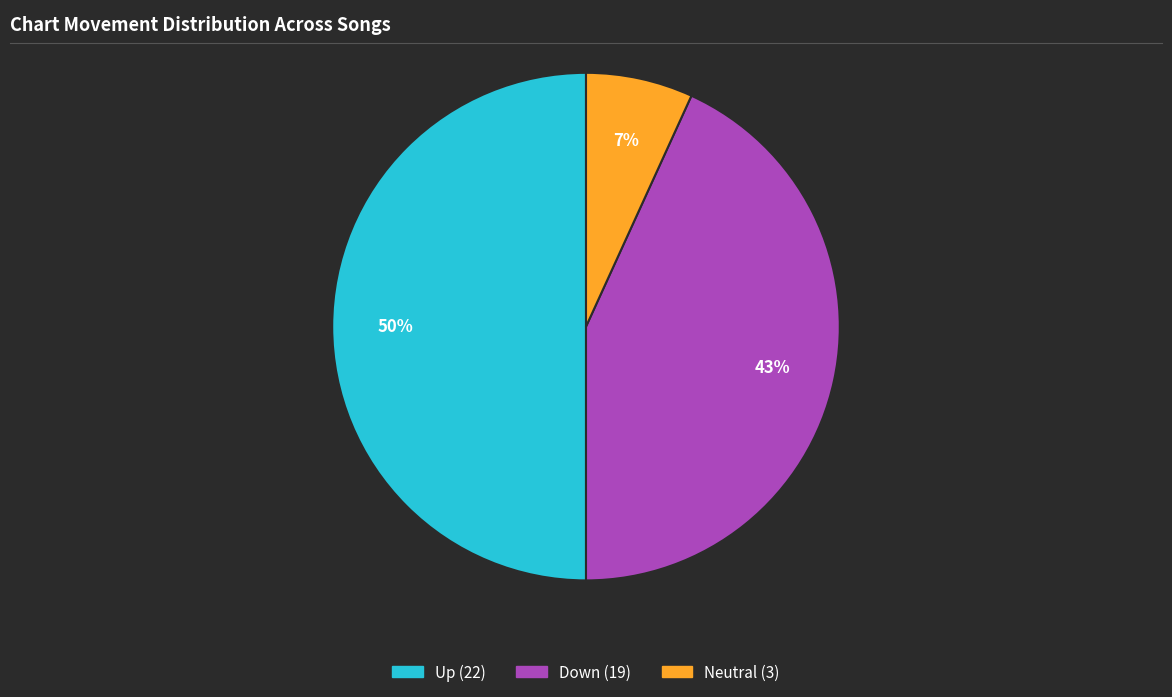

To the nearest percent, what is the average slice percentage?

33%